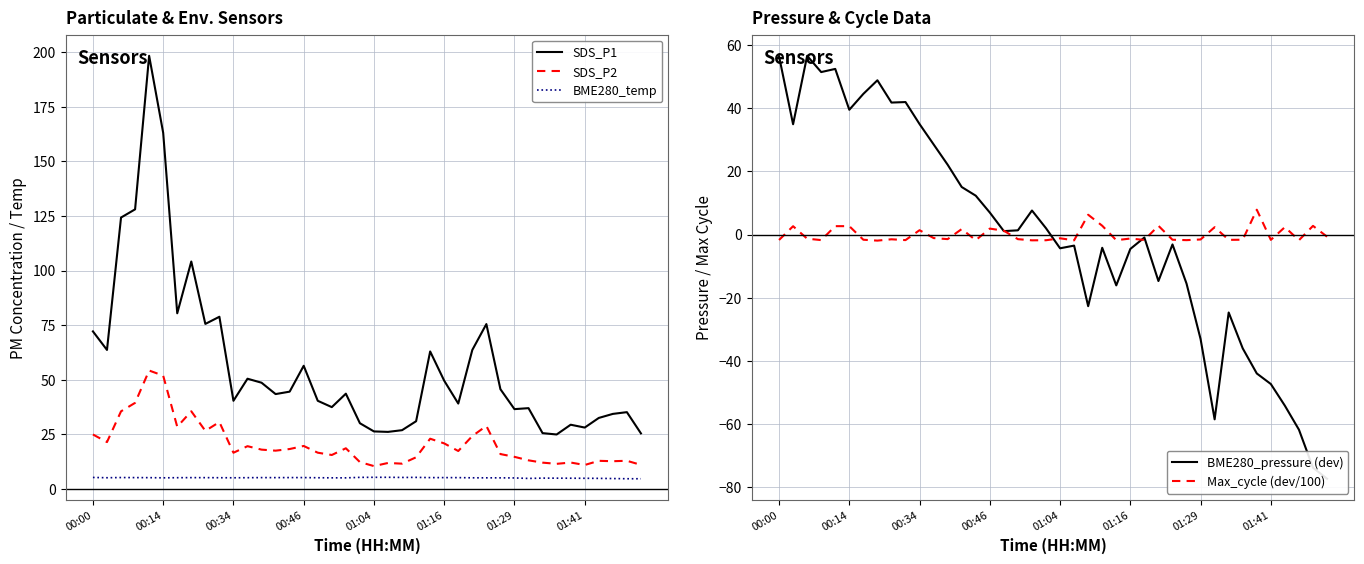

What is the average value of the SDS_P2 series?

20.6